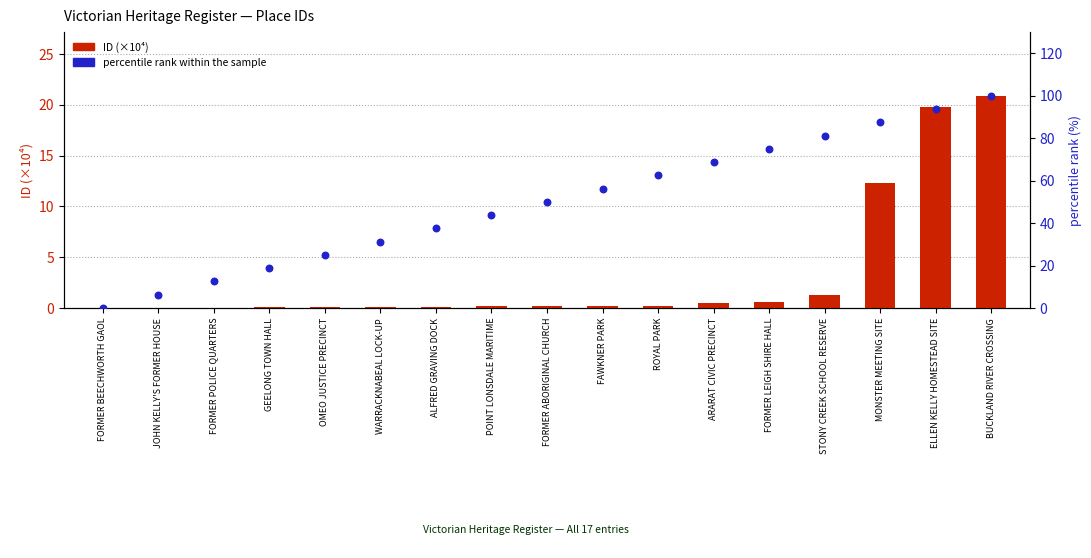

Which series reaches the maximum Y coordinate?

percentile rank within the sample